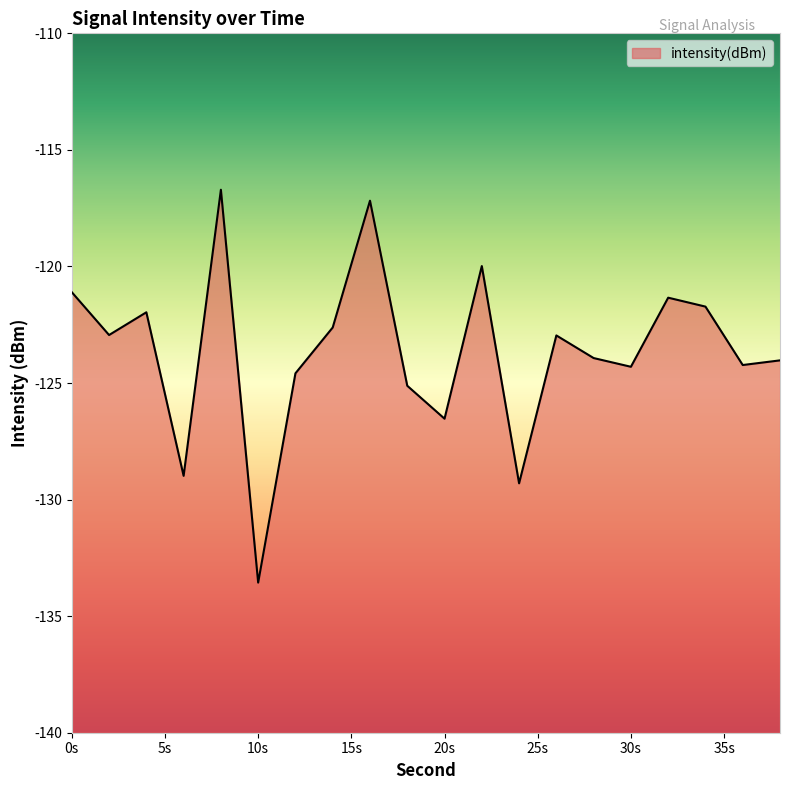

What is the difference between the maximum and minimum values?

16.9